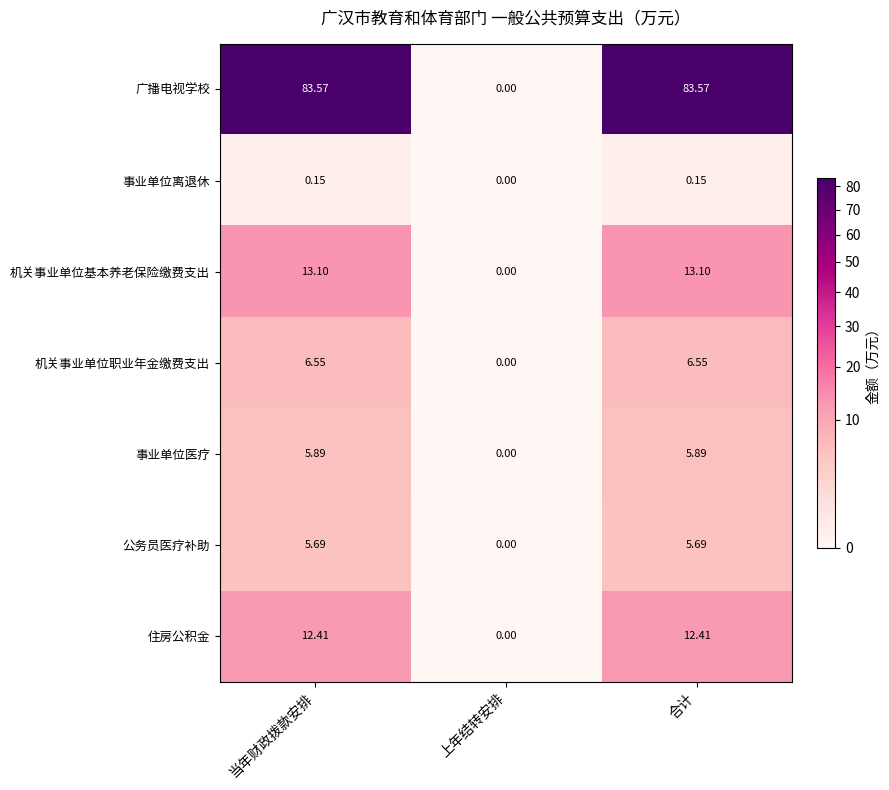

At 当年财政拨款安排, list the series in order from largest to smallest.

广播电视学校, 机关事业单位基本养老保险缴费支出, 住房公积金, 机关事业单位职业年金缴费支出, 事业单位医疗, 公务员医疗补助, 事业单位离退休